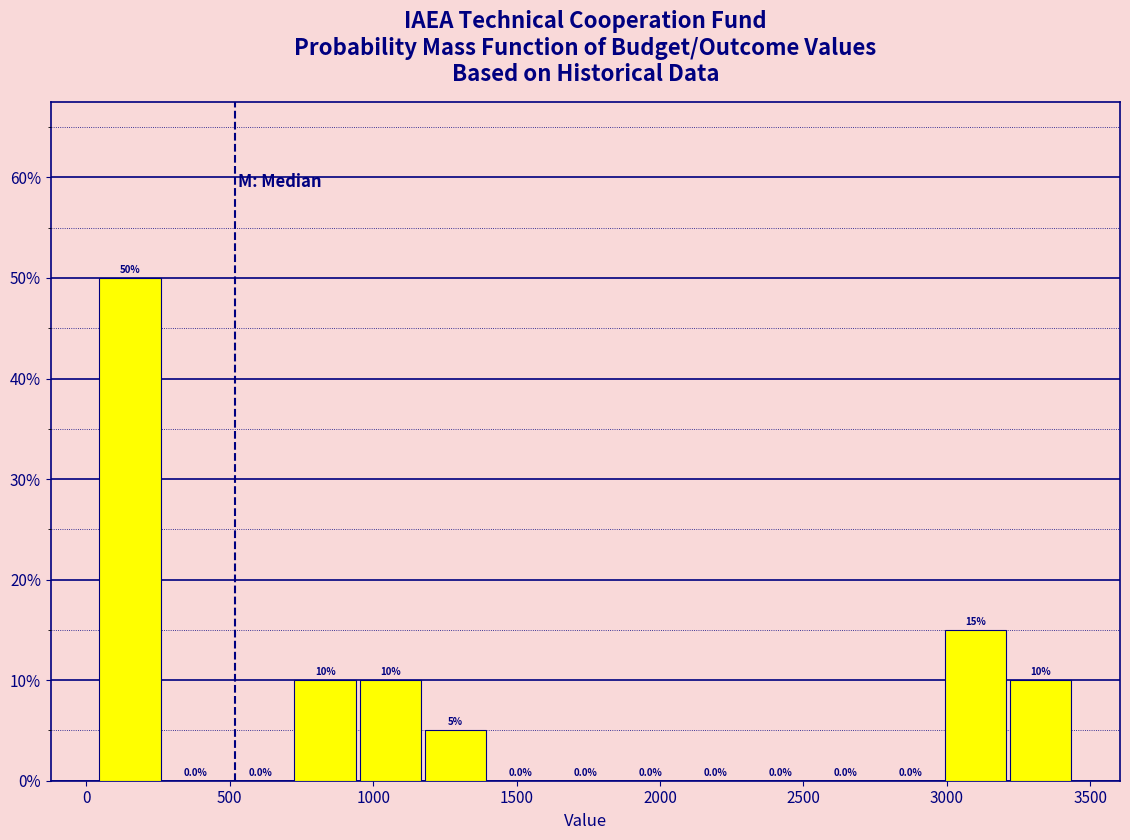

Reading left to right, transcribe this chart: for each bar, give the range it covers on the x-axis and its height. The bar edges are not printed on the chart, so give them approximately, as read against the axis.

50 to 250: 50.0
250 to 500: 0.0
500 to 700: 0.0
700 to 950: 10.0
950 to 1150: 10.0
1150 to 1400: 5.0
1400 to 1650: 0.0
1650 to 1850: 0.0
1850 to 2100: 0.0
2100 to 2300: 0.0
2300 to 2550: 0.0
2550 to 2750: 0.0
2750 to 3000: 0.0
3000 to 3200: 15.0
3200 to 3450: 10.0